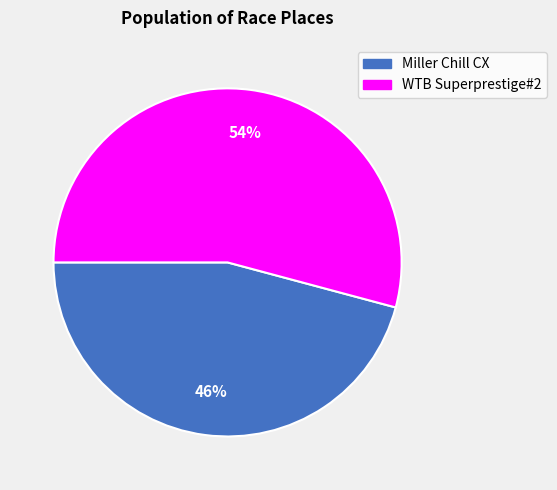

To the nearest percent, what percentage of the pie is Miller Chill CX?

46%